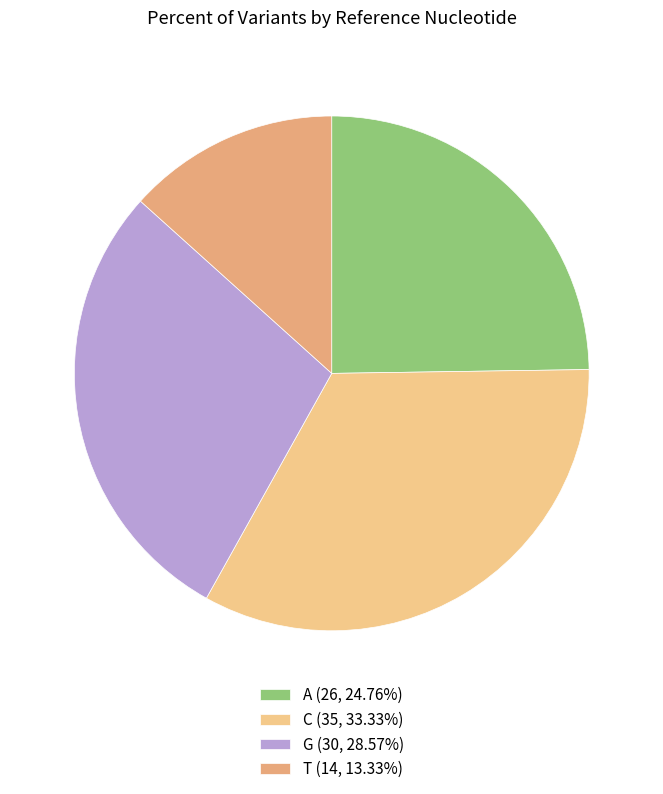

What is the change in value from A to C?

+9